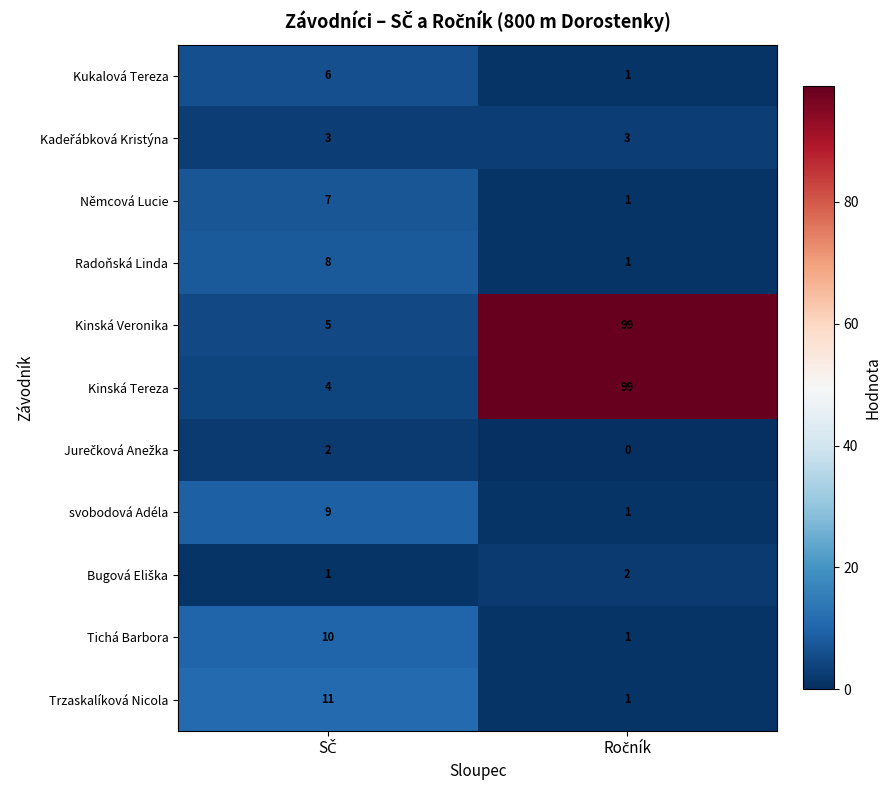

How many data points does each series have?

2